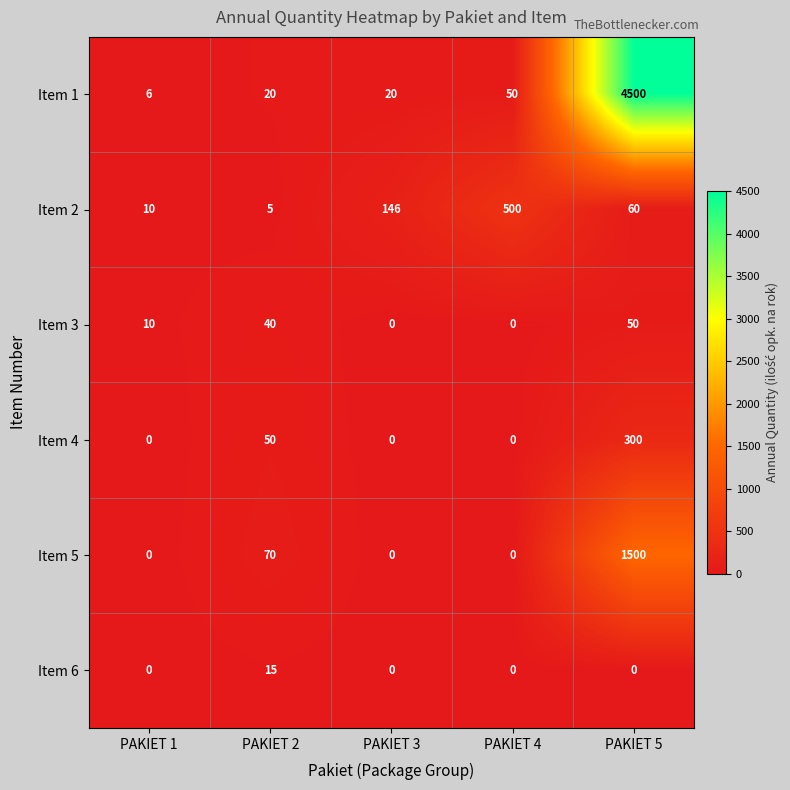

How many series are shown in this chart?

6